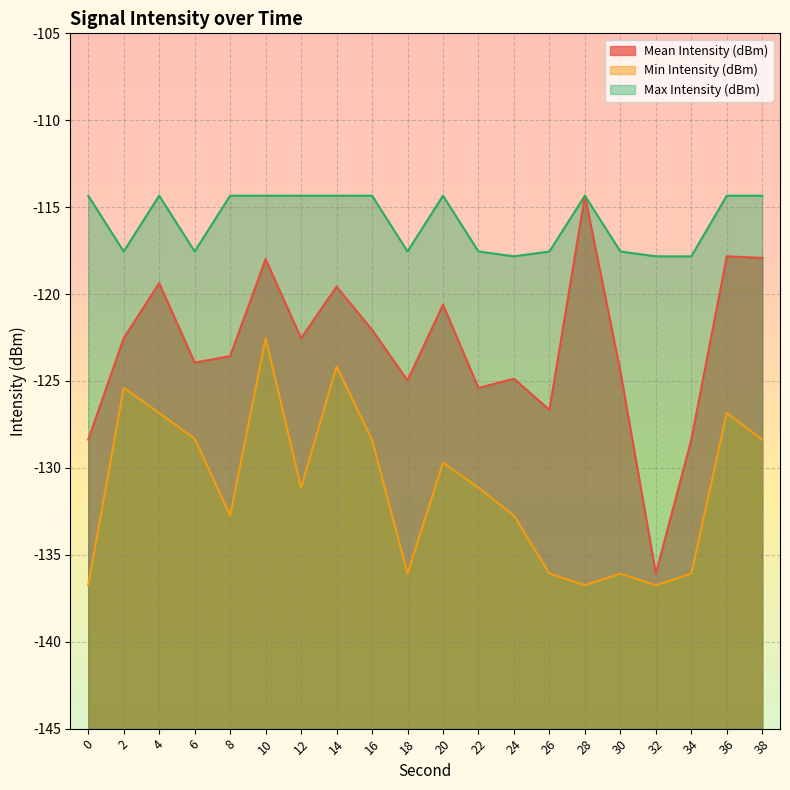

Is it true that Mean Intensity (dBm) equals -216.6 at 30?

False